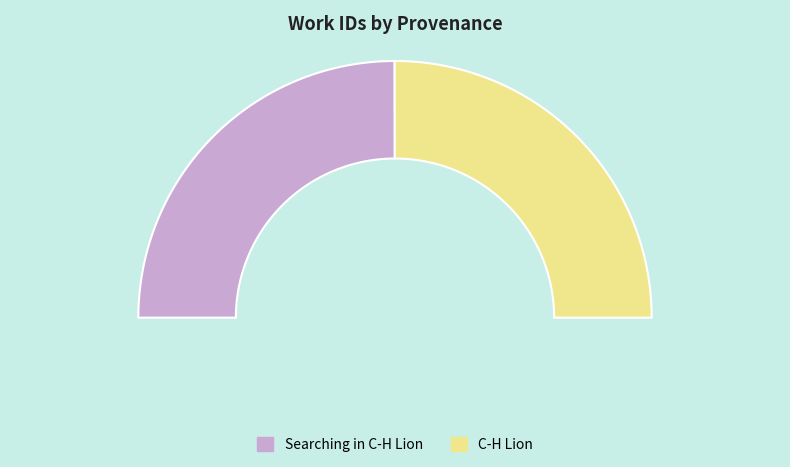

Do Searching in C-H Lion and C-H Lion together represent more than half of the pie?

Yes